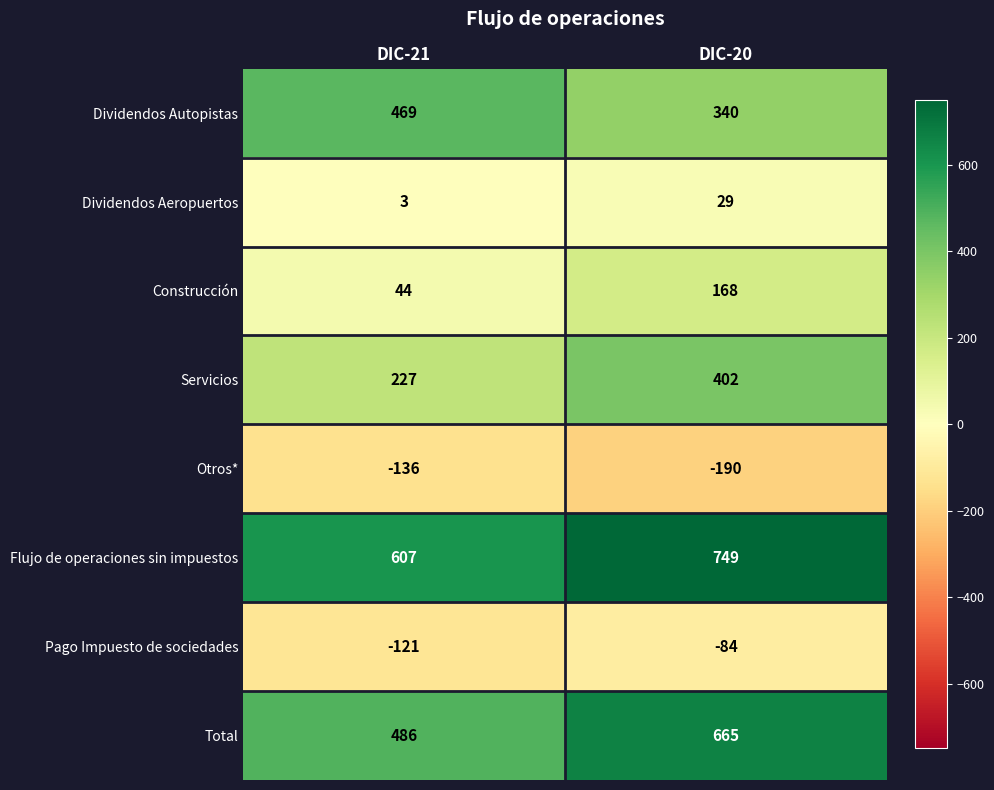

At which label is Construcción closest to 106?

DIC-21